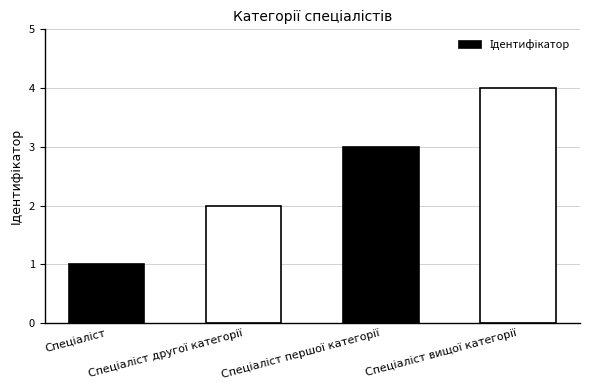

What is the greatest value displayed?

4